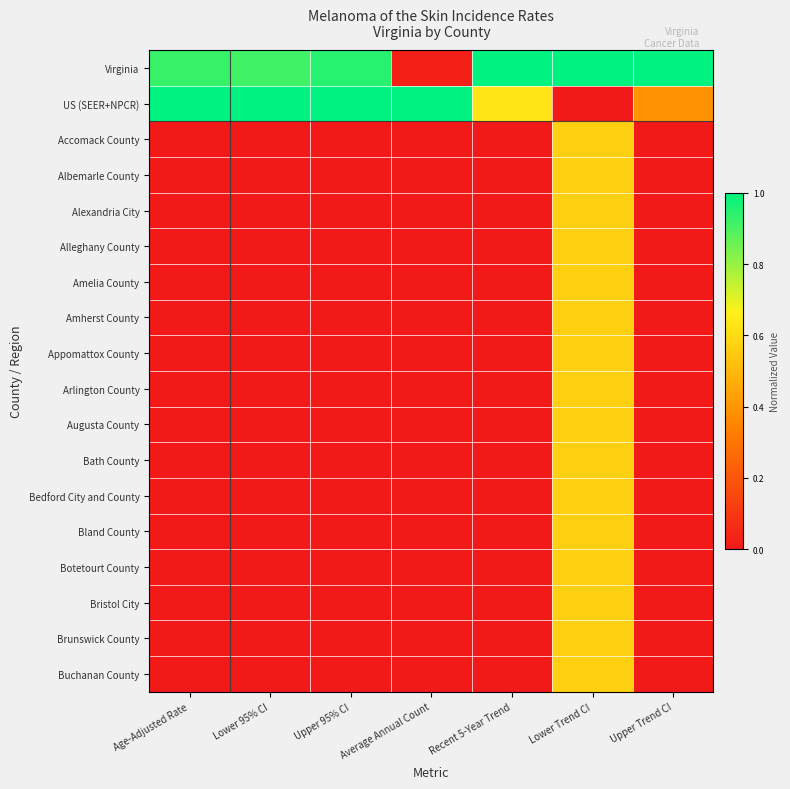

Reading left to right, extract all data points from this chart.

Virginia: Age-Adjusted Rate=0.9	Lower 95% CI=0.9	Upper 95% CI=0.9	Average Annual Count=0.0	Recent 5-Year Trend=1.0	Lower Trend CI=1.0	Upper Trend CI=1.0
US (SEER+NPCR): Age-Adjusted Rate=1.0	Lower 95% CI=1.0	Upper 95% CI=1.0	Average Annual Count=1.0	Recent 5-Year Trend=0.6	Lower Trend CI=0.0	Upper Trend CI=0.4
Accomack County: Age-Adjusted Rate=0.0	Lower 95% CI=0.0	Upper 95% CI=0.0	Average Annual Count=0.0	Recent 5-Year Trend=0.0	Lower Trend CI=0.6	Upper Trend CI=0.0
Albemarle County: Age-Adjusted Rate=0.0	Lower 95% CI=0.0	Upper 95% CI=0.0	Average Annual Count=0.0	Recent 5-Year Trend=0.0	Lower Trend CI=0.6	Upper Trend CI=0.0
Alexandria City: Age-Adjusted Rate=0.0	Lower 95% CI=0.0	Upper 95% CI=0.0	Average Annual Count=0.0	Recent 5-Year Trend=0.0	Lower Trend CI=0.6	Upper Trend CI=0.0
Alleghany County: Age-Adjusted Rate=0.0	Lower 95% CI=0.0	Upper 95% CI=0.0	Average Annual Count=0.0	Recent 5-Year Trend=0.0	Lower Trend CI=0.6	Upper Trend CI=0.0
Amelia County: Age-Adjusted Rate=0.0	Lower 95% CI=0.0	Upper 95% CI=0.0	Average Annual Count=0.0	Recent 5-Year Trend=0.0	Lower Trend CI=0.6	Upper Trend CI=0.0
Amherst County: Age-Adjusted Rate=0.0	Lower 95% CI=0.0	Upper 95% CI=0.0	Average Annual Count=0.0	Recent 5-Year Trend=0.0	Lower Trend CI=0.6	Upper Trend CI=0.0
Appomattox County: Age-Adjusted Rate=0.0	Lower 95% CI=0.0	Upper 95% CI=0.0	Average Annual Count=0.0	Recent 5-Year Trend=0.0	Lower Trend CI=0.6	Upper Trend CI=0.0
Arlington County: Age-Adjusted Rate=0.0	Lower 95% CI=0.0	Upper 95% CI=0.0	Average Annual Count=0.0	Recent 5-Year Trend=0.0	Lower Trend CI=0.6	Upper Trend CI=0.0
Augusta County: Age-Adjusted Rate=0.0	Lower 95% CI=0.0	Upper 95% CI=0.0	Average Annual Count=0.0	Recent 5-Year Trend=0.0	Lower Trend CI=0.6	Upper Trend CI=0.0
Bath County: Age-Adjusted Rate=0.0	Lower 95% CI=0.0	Upper 95% CI=0.0	Average Annual Count=0.0	Recent 5-Year Trend=0.0	Lower Trend CI=0.6	Upper Trend CI=0.0
Bedford City and County: Age-Adjusted Rate=0.0	Lower 95% CI=0.0	Upper 95% CI=0.0	Average Annual Count=0.0	Recent 5-Year Trend=0.0	Lower Trend CI=0.6	Upper Trend CI=0.0
Bland County: Age-Adjusted Rate=0.0	Lower 95% CI=0.0	Upper 95% CI=0.0	Average Annual Count=0.0	Recent 5-Year Trend=0.0	Lower Trend CI=0.6	Upper Trend CI=0.0
Botetourt County: Age-Adjusted Rate=0.0	Lower 95% CI=0.0	Upper 95% CI=0.0	Average Annual Count=0.0	Recent 5-Year Trend=0.0	Lower Trend CI=0.6	Upper Trend CI=0.0
Bristol City: Age-Adjusted Rate=0.0	Lower 95% CI=0.0	Upper 95% CI=0.0	Average Annual Count=0.0	Recent 5-Year Trend=0.0	Lower Trend CI=0.6	Upper Trend CI=0.0
Brunswick County: Age-Adjusted Rate=0.0	Lower 95% CI=0.0	Upper 95% CI=0.0	Average Annual Count=0.0	Recent 5-Year Trend=0.0	Lower Trend CI=0.6	Upper Trend CI=0.0
Buchanan County: Age-Adjusted Rate=0.0	Lower 95% CI=0.0	Upper 95% CI=0.0	Average Annual Count=0.0	Recent 5-Year Trend=0.0	Lower Trend CI=0.6	Upper Trend CI=0.0